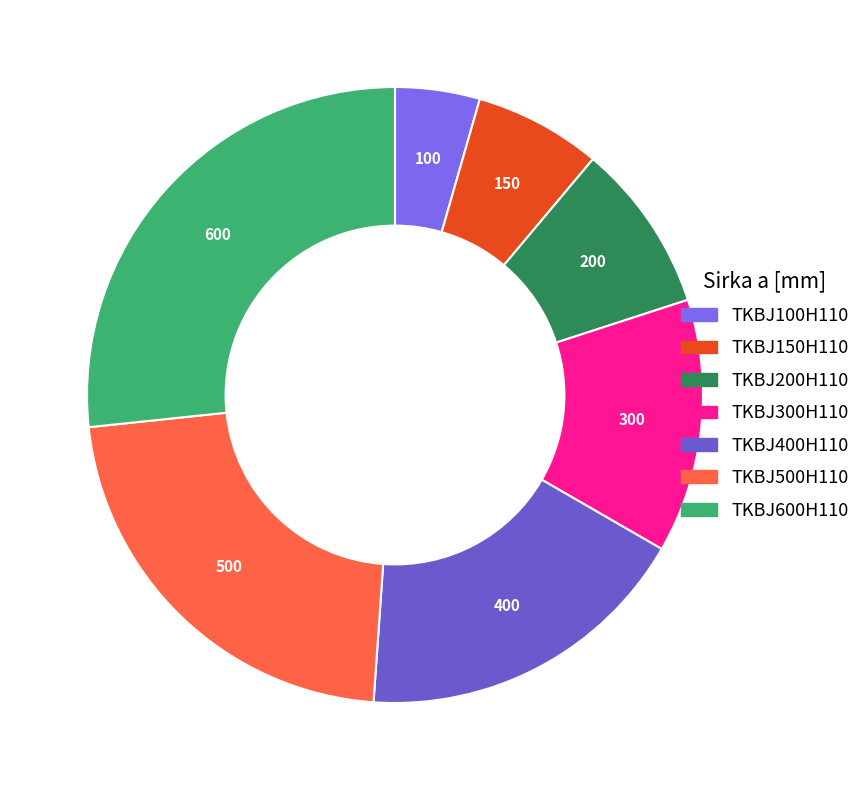

What percentage is the TKBJ500H110 slice, to the nearest percent?

22%